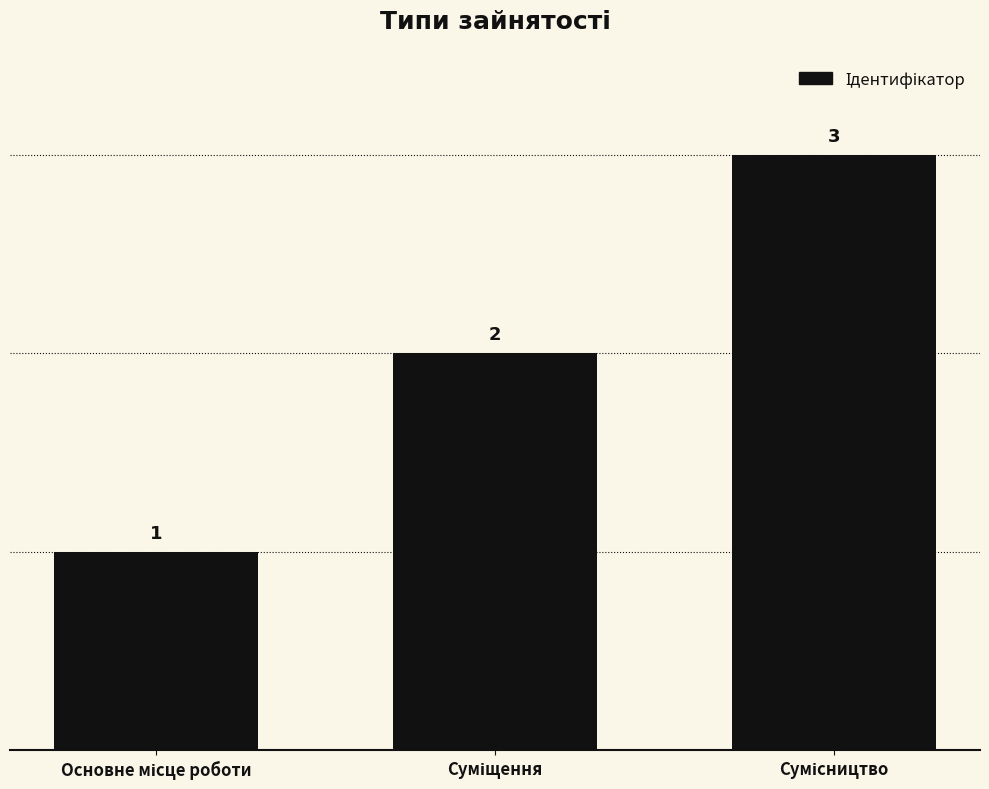

Count the values in the range 1 to 3.

3